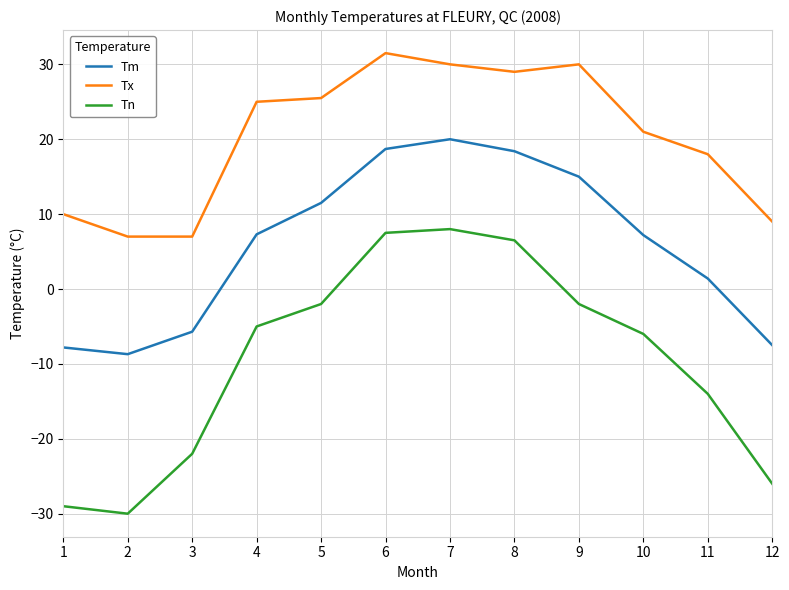

Is the value of Tn at 3 greater than the value of Tm at 3?

No